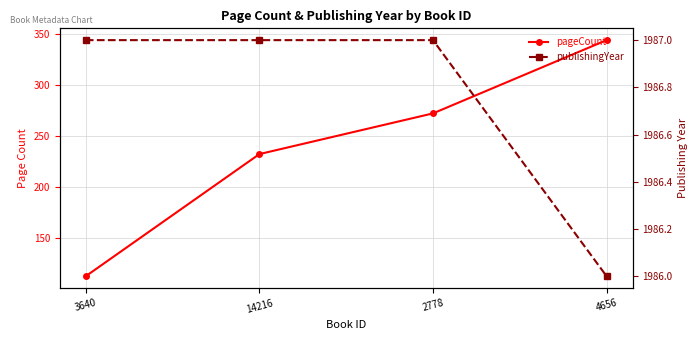

List the labels in order of pageCount value, largest first.

4656, 2778, 14216, 3640